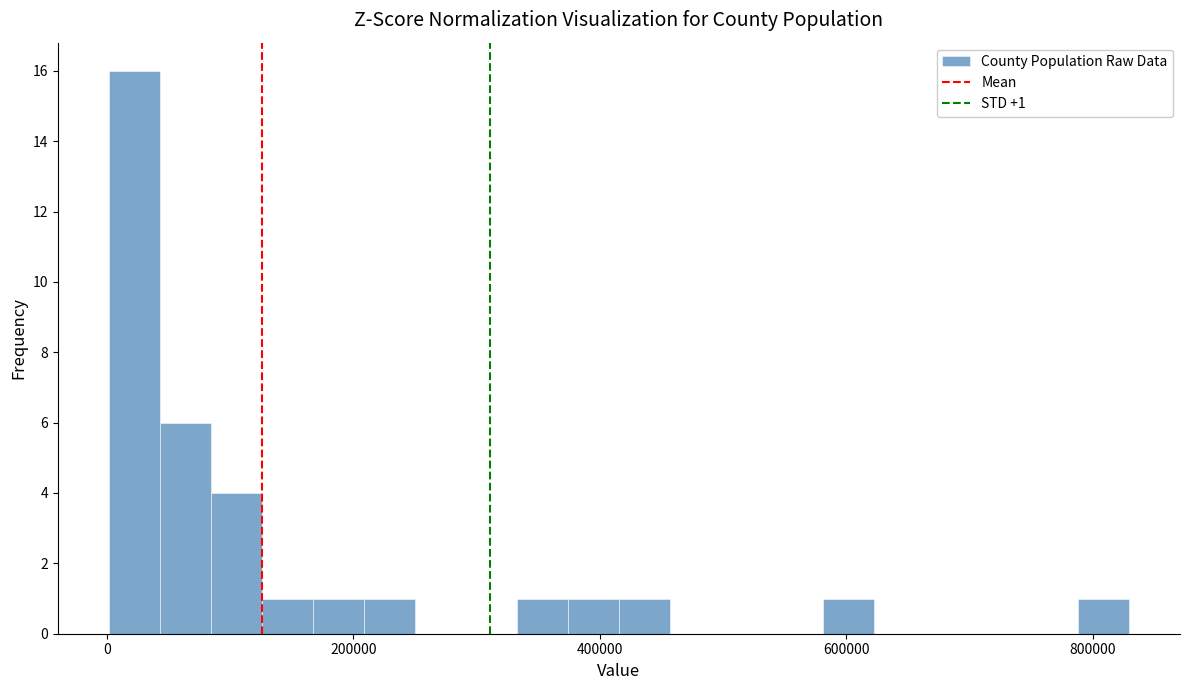

Around what value on the x-axis is the tallest bar? Give the approximate position of its centre, as read against the axis.

20000